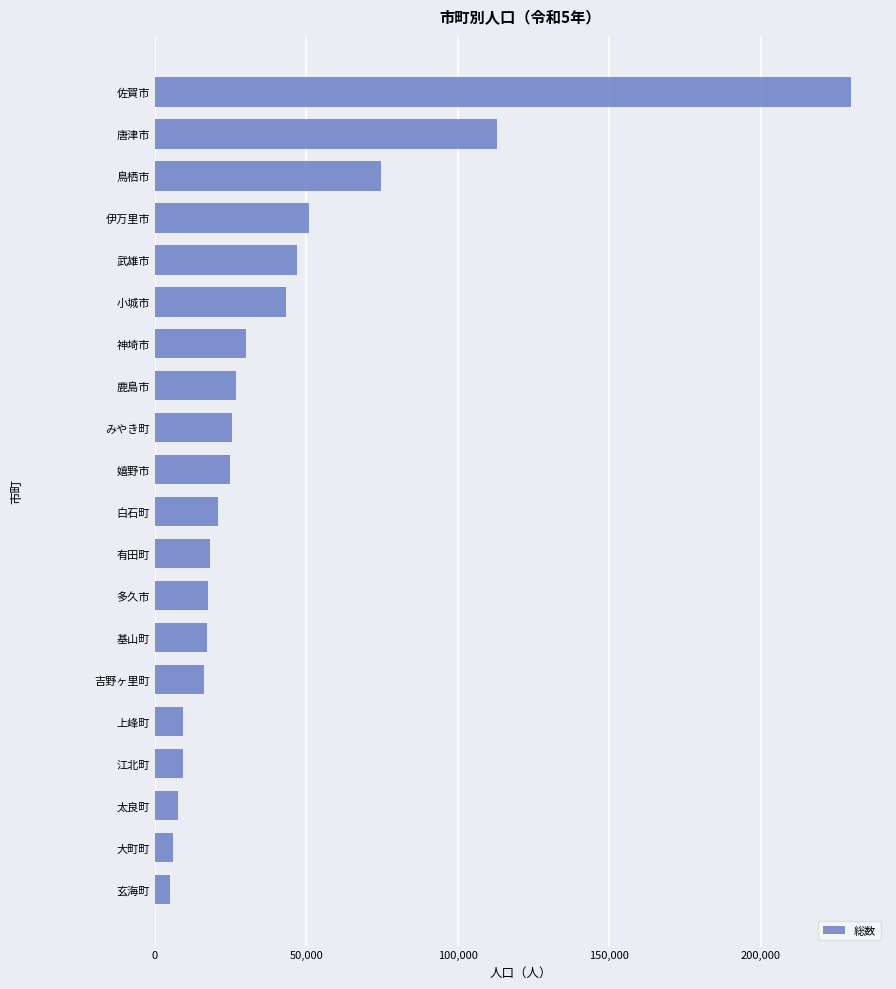

What is the difference between the second highest and minimum values?

107828